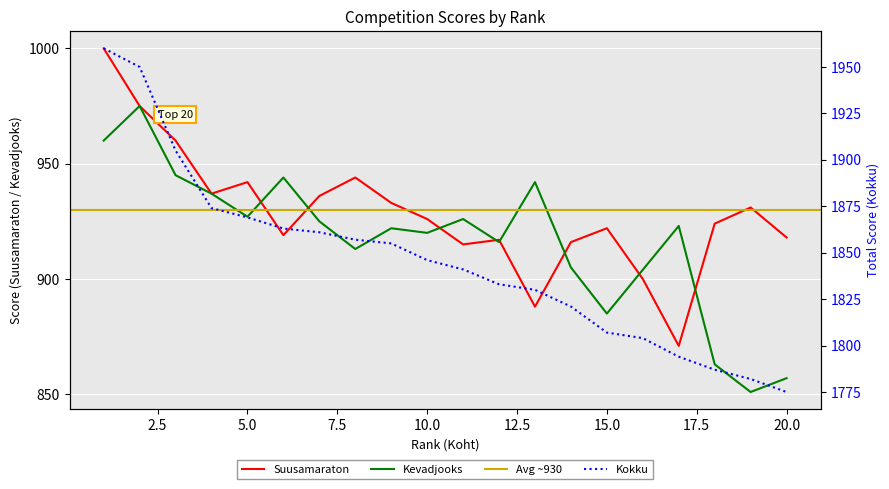

What is the difference between the maximum and minimum values in the Kokku series?

185